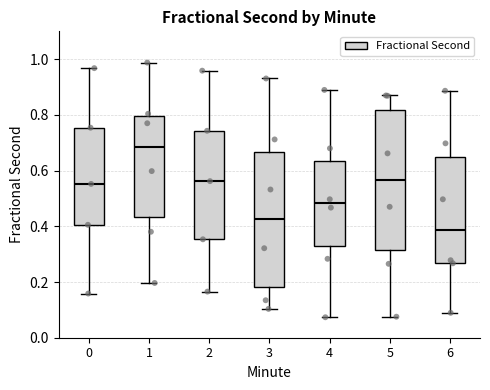

Reading left to right, read every box against the y-axis: the position of its median line, the range the box covers, and the ends of its whiskers. The values are not printed on the chart, so give them approximately, as read against the axis.

0: median 0.56, box 0.40 to 0.76, whiskers 0.16 to 0.96
1: median 0.68, box 0.44 to 0.80, whiskers 0.20 to 0.98
2: median 0.56, box 0.36 to 0.74, whiskers 0.16 to 0.96
3: median 0.42, box 0.18 to 0.66, whiskers 0.10 to 0.94
4: median 0.48, box 0.32 to 0.64, whiskers 0.08 to 0.88
5: median 0.56, box 0.32 to 0.82, whiskers 0.08 to 0.86
6: median 0.38, box 0.28 to 0.64, whiskers 0.08 to 0.88